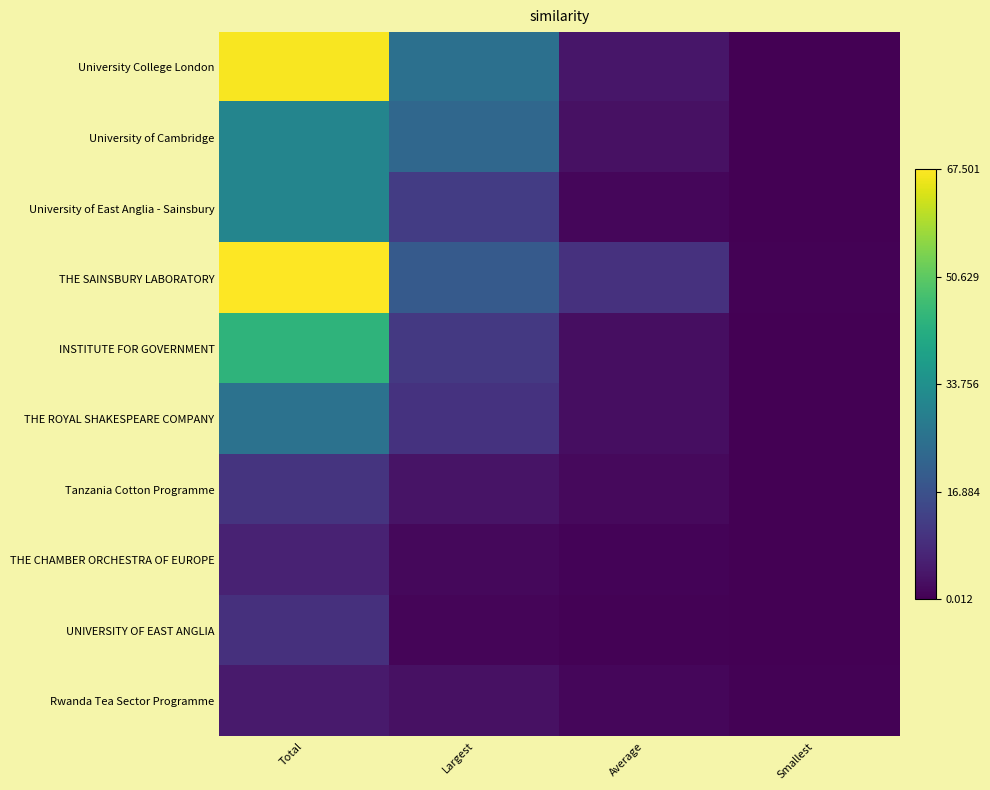

Reading left to right, list all the values displayed in this chart.

University College London: Total=66922796	Largest=25000000	Average=4182674	Smallest=45000
University of Cambridge: Total=30701657	Largest=22510164	Average=3070165	Smallest=250000
University of East Anglia - Sainsbury: Total=30617052	Largest=12000000	Average=1275710	Smallest=39201
THE SAINSBURY LABORATORY: Total=67501000	Largest=19200000	Average=9643000	Smallest=450000
INSTITUTE FOR GOVERNMENT: Total=43944177	Largest=11284419	Average=2584951	Smallest=68852
THE ROYAL SHAKESPEARE COMPANY: Total=25577500	Largest=10000000	Average=2557750	Smallest=25000
Tanzania Cotton Programme: Total=10204205	Largest=3442025	Average=1700700	Smallest=200000
THE CHAMBER ORCHESTRA OF EUROPE: Total=6407000	Largest=1500000	Average=800875	Smallest=30000
UNIVERSITY OF EAST ANGLIA: Total=9498245	Largest=1000000	Average=499907	Smallest=11657
Rwanda Tea Sector Programme: Total=4765069	Largest=3129302	Average=1191267	Smallest=427078